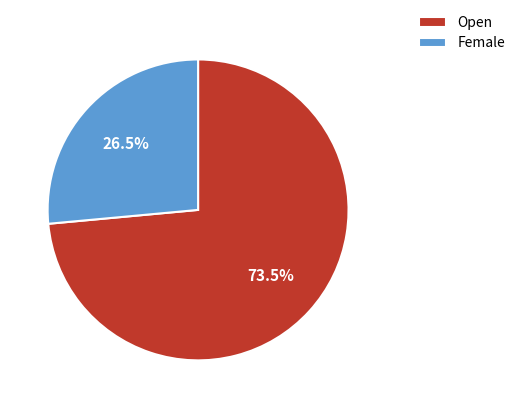

Which category accounts for the majority?

Open